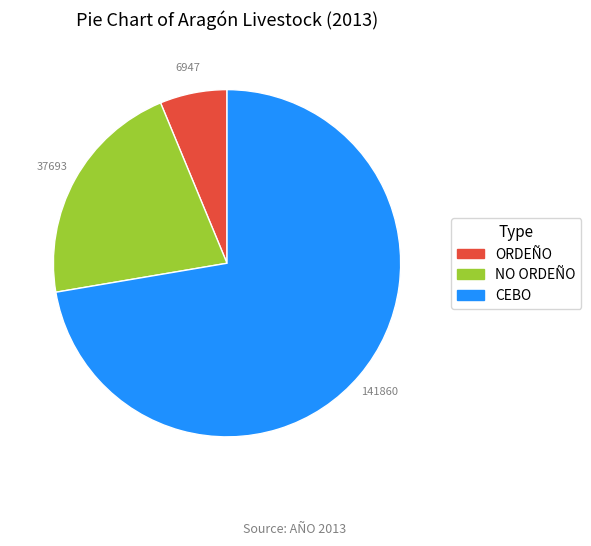

Rank the categories by value from highest to lowest.

CEBO, NO ORDEÑO, ORDEÑO